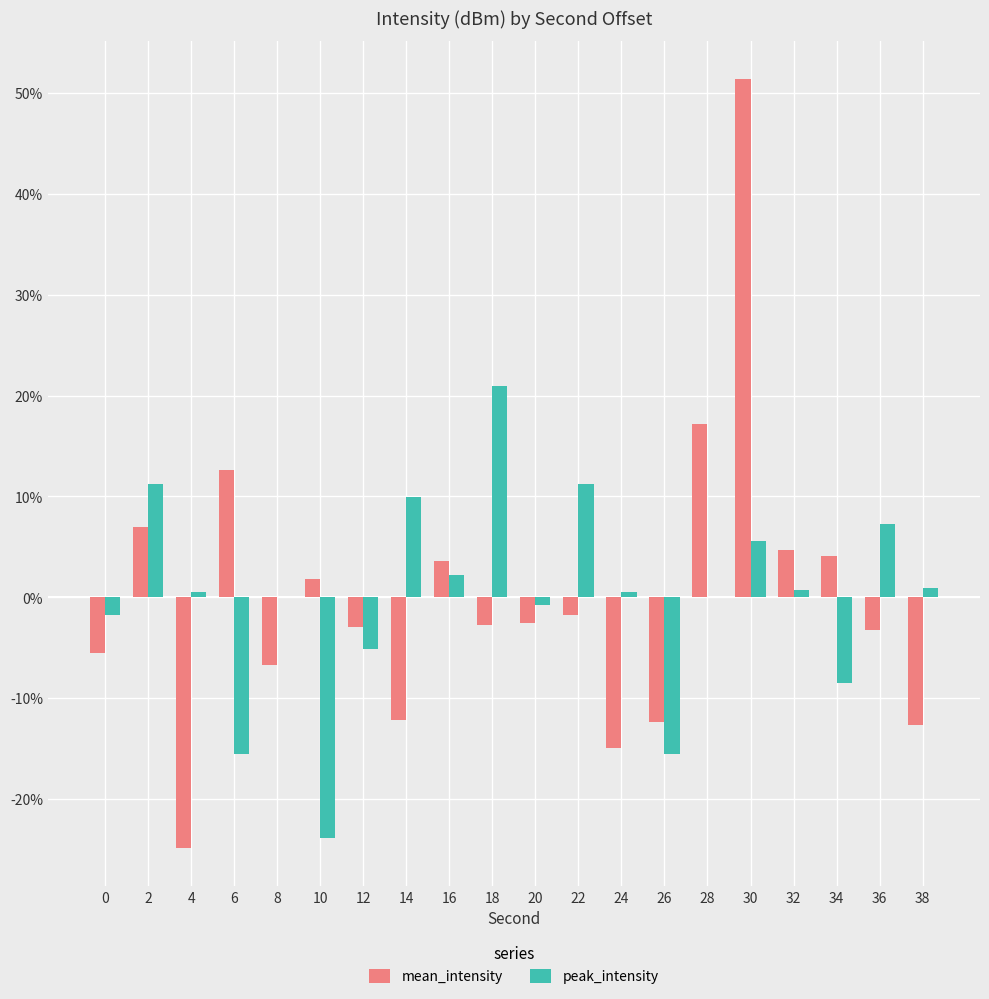

The value of peak_intensity at 14 is 1.4. True or false?

False